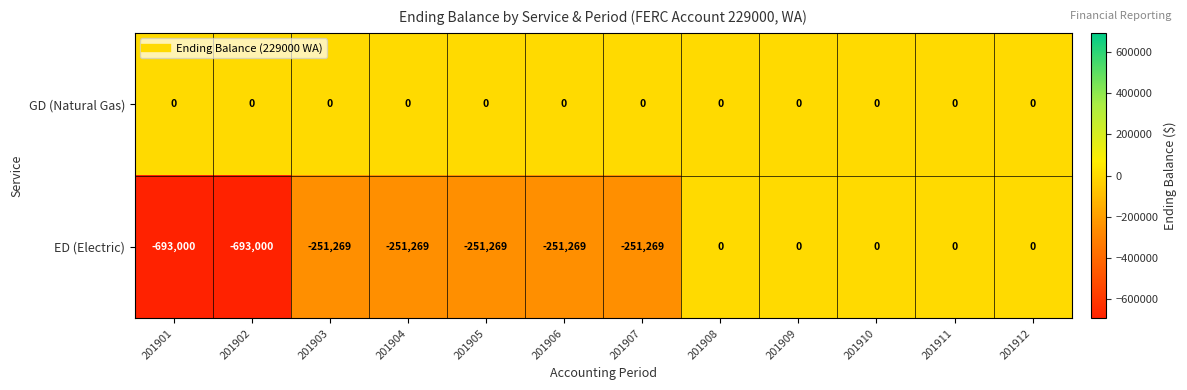

Which series has the largest range (max minus min)?

ED (Electric)